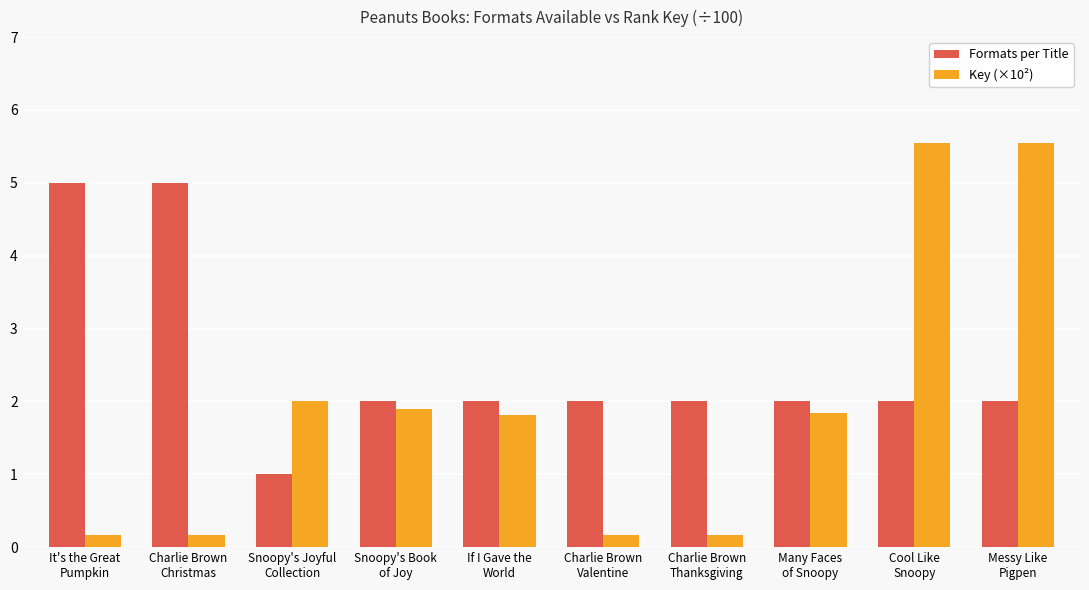

What is the minimum value for Formats per Title?

1.0